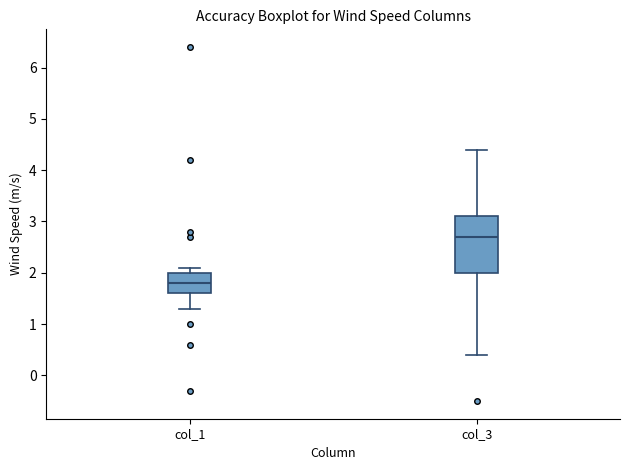

Comparing the boxes themselves (not the whiskers), which one is the tallest?

col_3